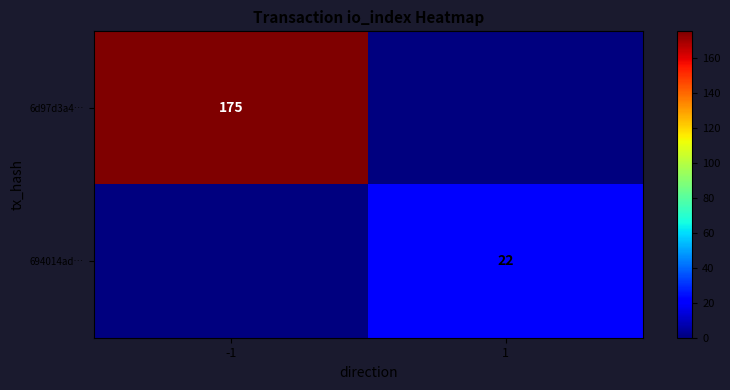

True or false: 694014ad… has a value of 6 at 1.

False